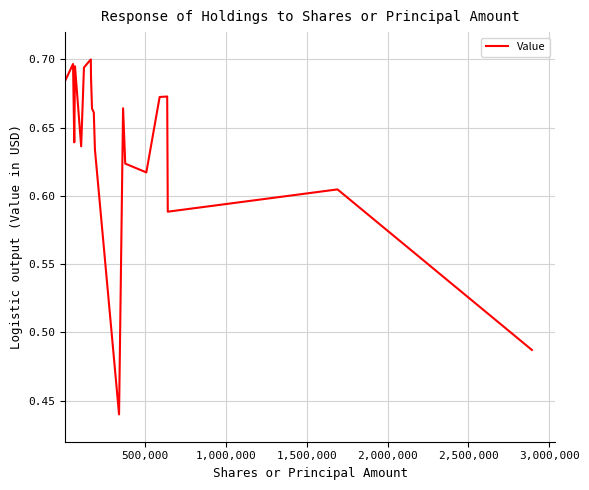

What is the difference between the second highest and second lowest values?

0.2